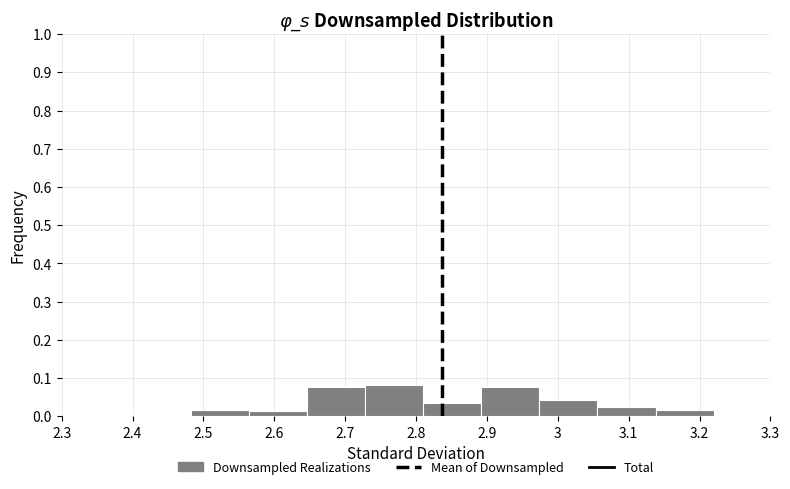

Reading left to right, transcribe this chart: for each bar, give the range it covers on the x-axis and its height. Neither the bar edges nor the heights are printed on the chart, so give them approximately, as read against the axes.

2.400 to 2.482: under 0.01
2.482 to 2.564: 0.02
2.564 to 2.646: 0.01
2.646 to 2.728: 0.08
2.728 to 2.810: 0.08
2.810 to 2.892: 0.03
2.892 to 2.974: 0.08
2.974 to 3.056: 0.04
3.056 to 3.138: 0.02
3.138 to 3.220: 0.02